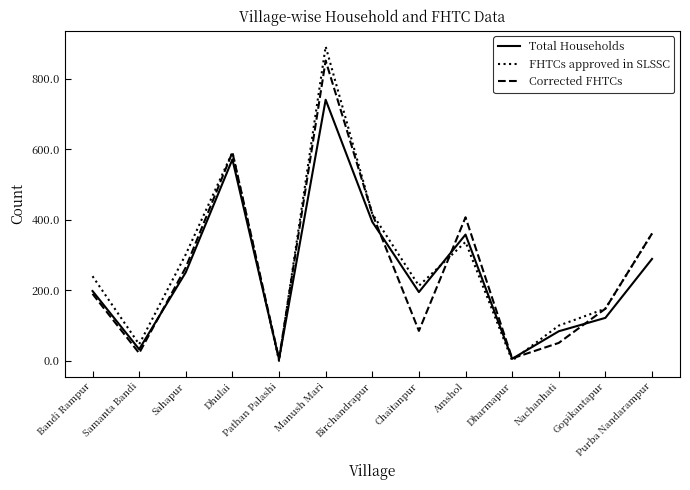

What is the difference between the Corrected FHTCs values at Sahapur and Birchandrapur?

152